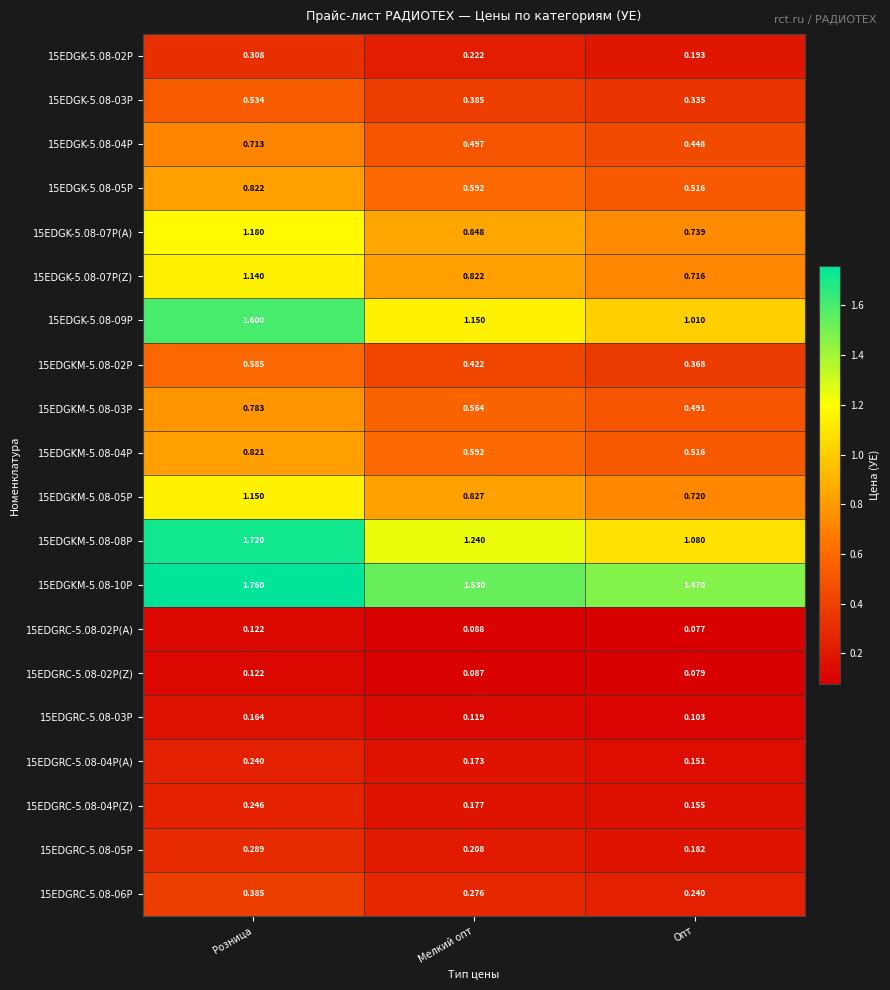

At which label is 15EDGK-5.08-07P(A) closest to 0?

Опт